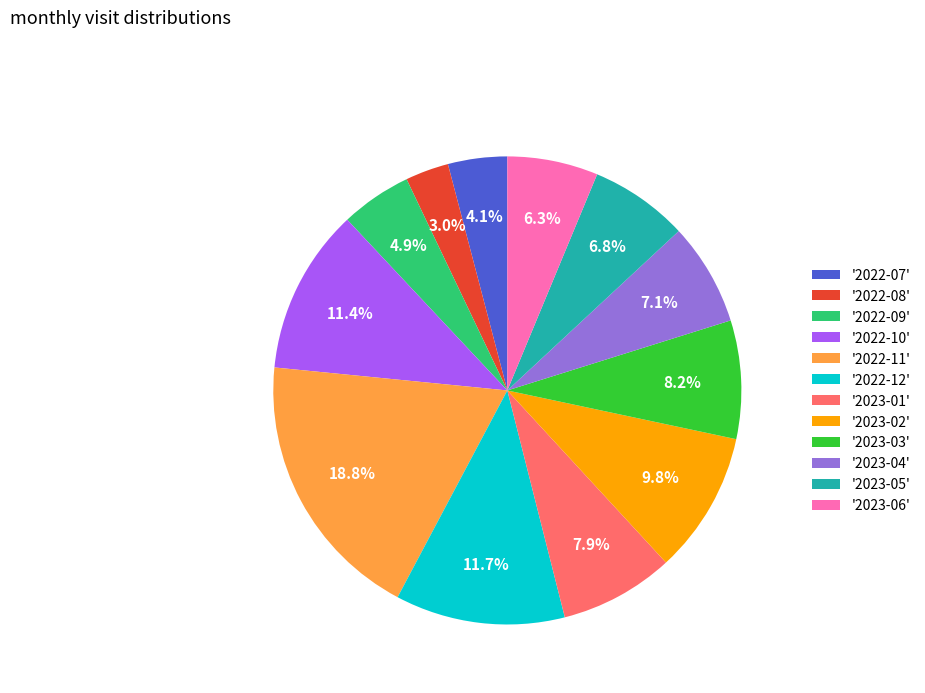

What is the ratio of the value at '2022-11' to the value at '2022-12'?

1.6